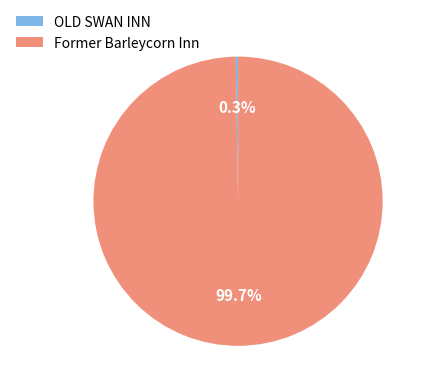

Does any single category account for the majority?

Yes